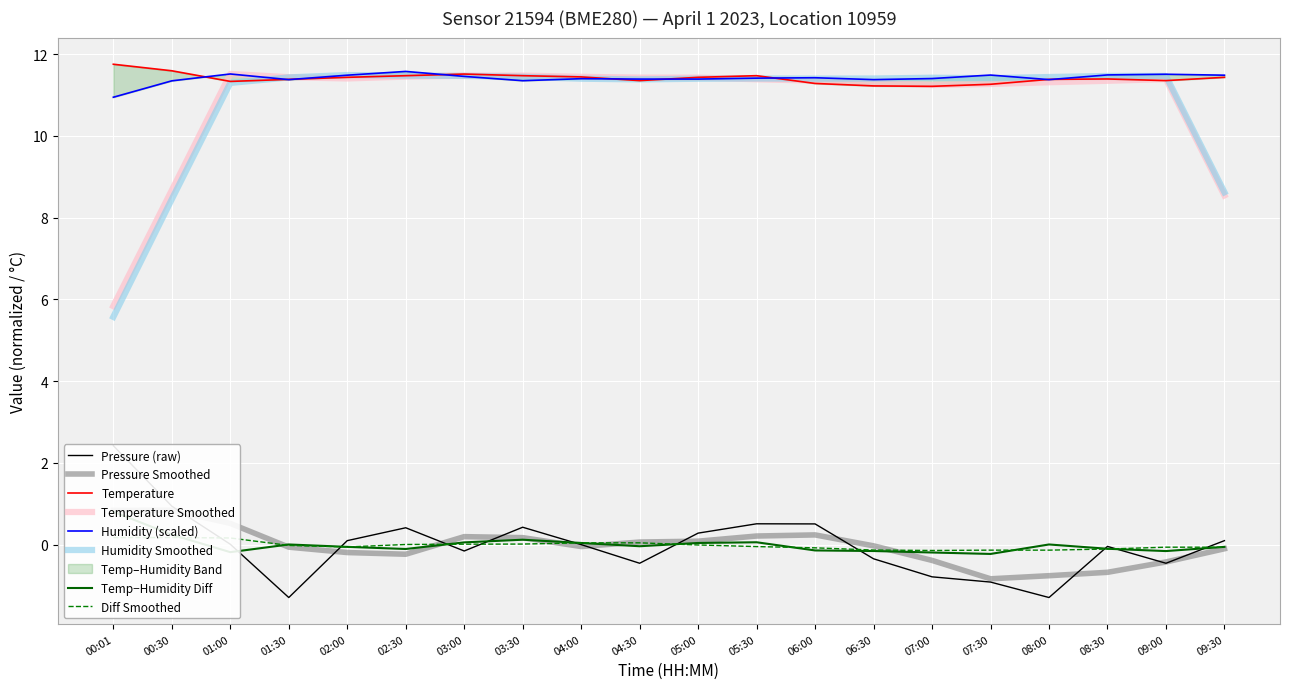

Where does the pressure_norm series first go above 0?

00:01